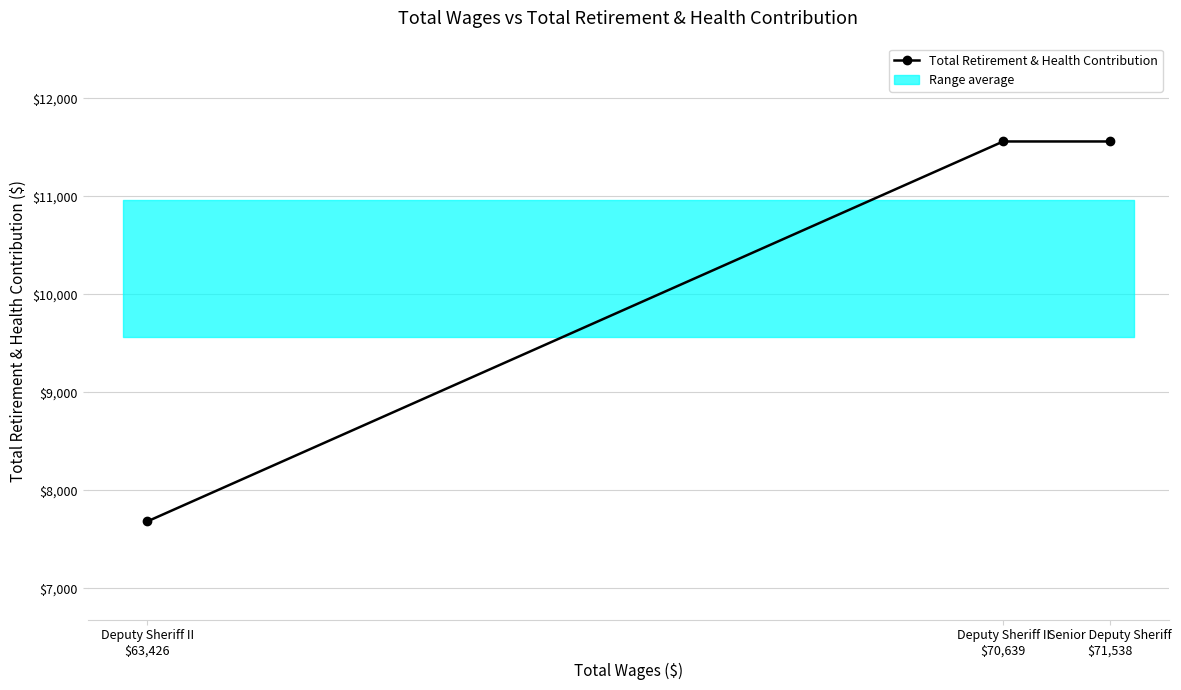

The value at Deputy Sheriff II
$70,639 is 16609. True or false?

False